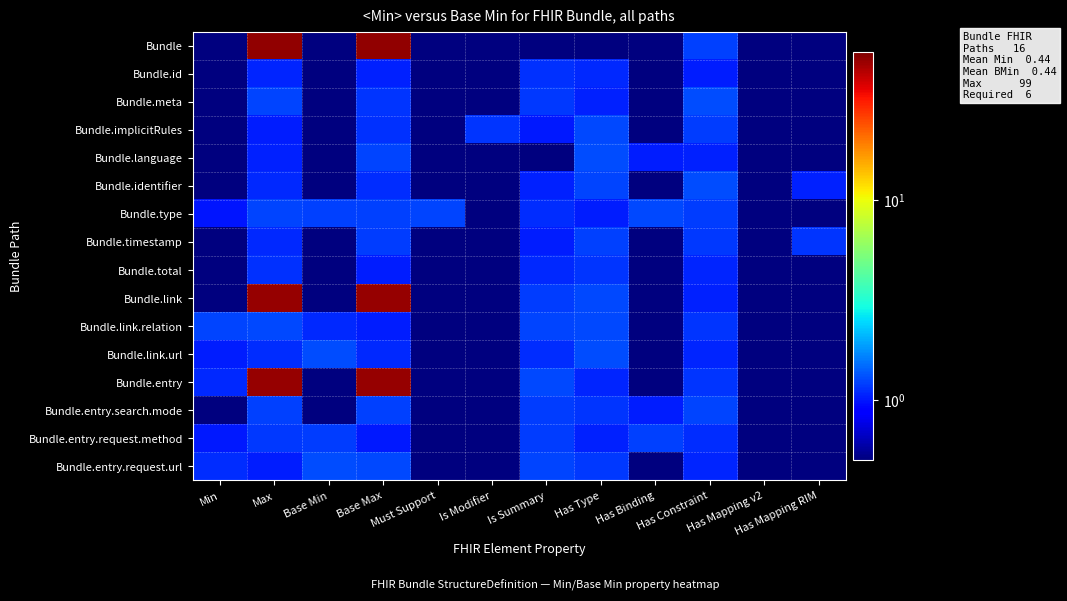

Rank the series at Max from lowest to highest value.

Bundle.implicitRules, Bundle.entry.request.url, Bundle.language, Bundle.id, Bundle.identifier, Bundle.timestamp, Bundle.link.url, Bundle.total, Bundle.entry.request.method, Bundle.entry.search.mode, Bundle.meta, Bundle.type, Bundle.link.relation, Bundle.entry, Bundle.link, Bundle